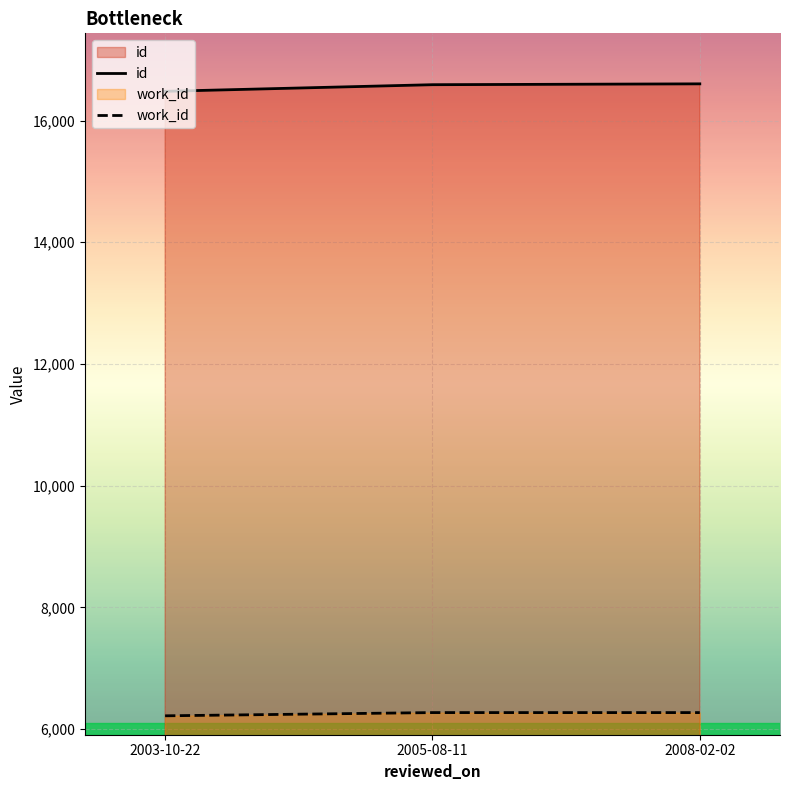

What is the highest value of the id series?

16603